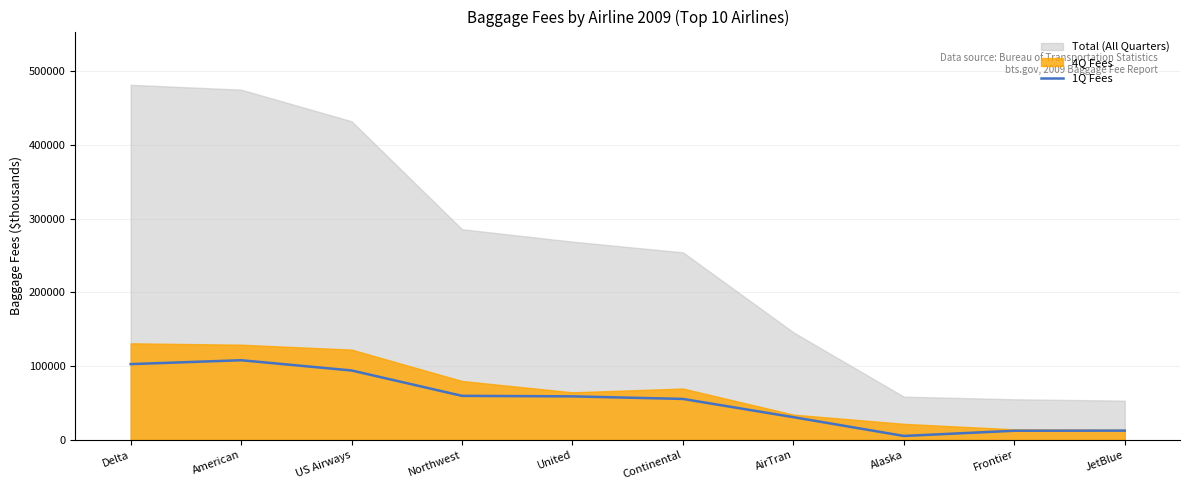

Where does the data first go above 59102?

Delta